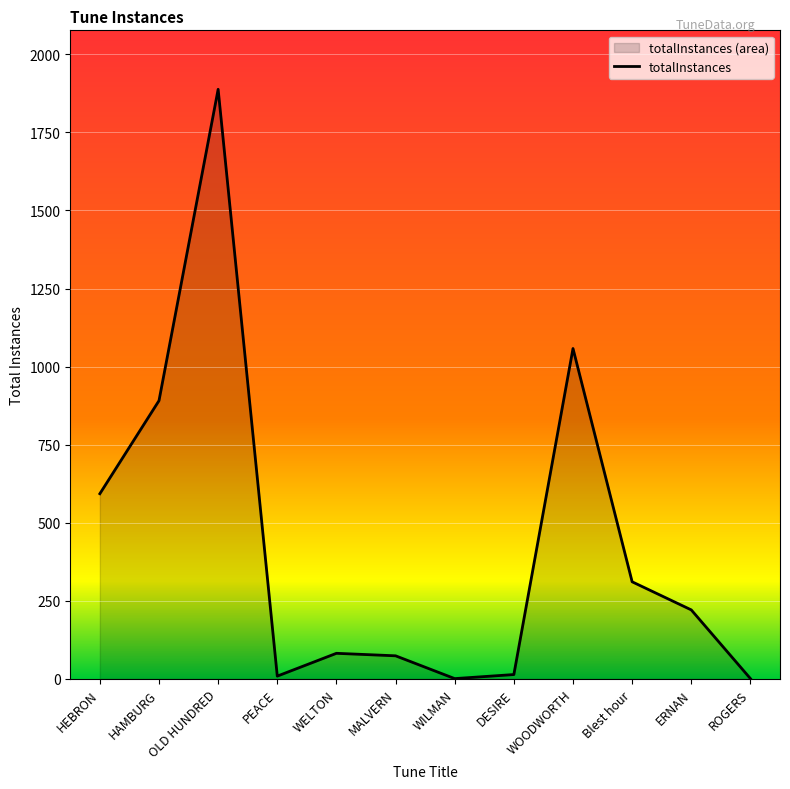

Reading right to left, what are all the values shown in this chart?

ROGERS=1	ERNAN=221	Blest hour=311	WOODWORTH=1058	DESIRE=14	WILMAN=1	MALVERN=74	WELTON=82	PEACE=9	OLD HUNDRED=1888	HAMBURG=891	HEBRON=593